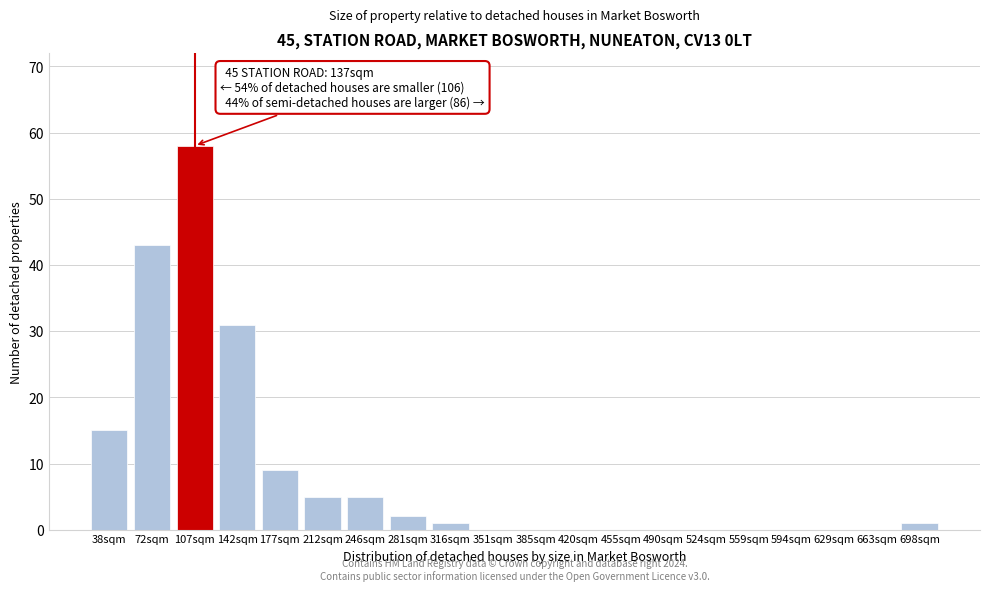

Reading left to right, what are all the values shown in this chart?

38sqm=15	72sqm=43	107sqm=58	142sqm=31	177sqm=9	212sqm=5	246sqm=5	281sqm=2	316sqm=1	351sqm=0	385sqm=0	420sqm=0	455sqm=0	490sqm=0	524sqm=0	559sqm=0	594sqm=0	629sqm=0	663sqm=0	698sqm=1